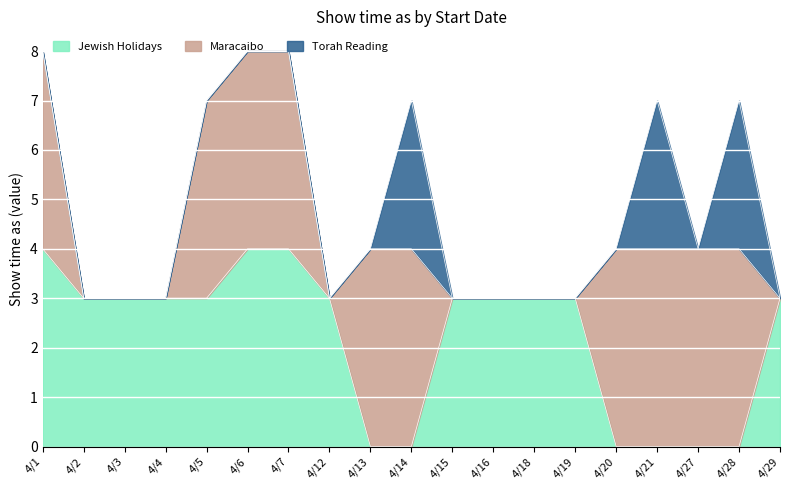

Does the chart display data point markers on the line(s)?

No